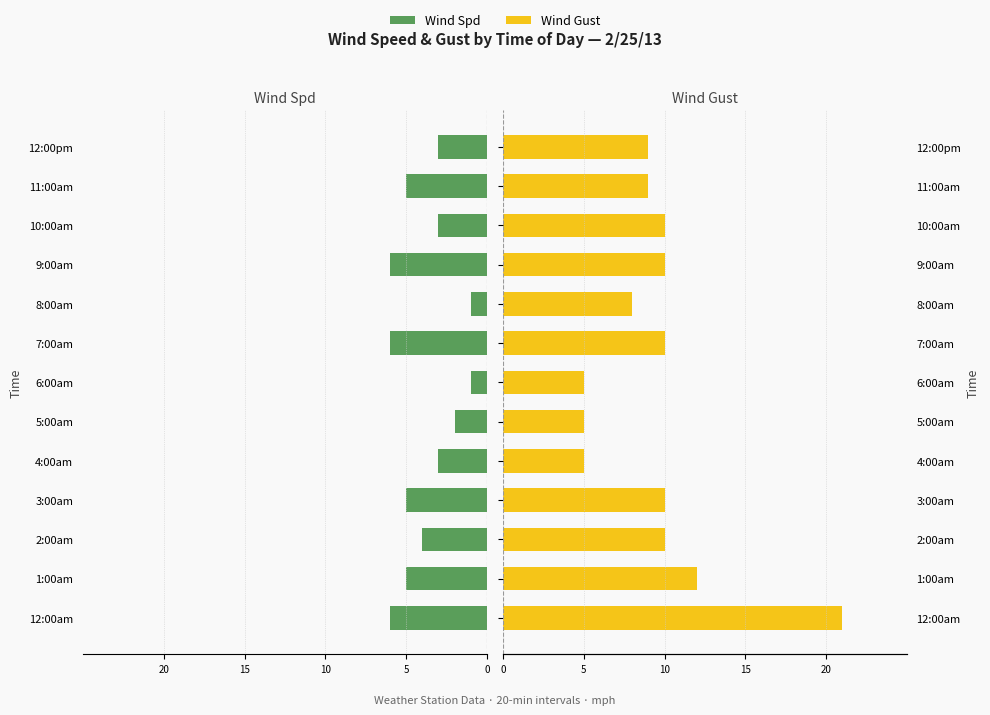

At how many categories does at least one series exceed 10?

2